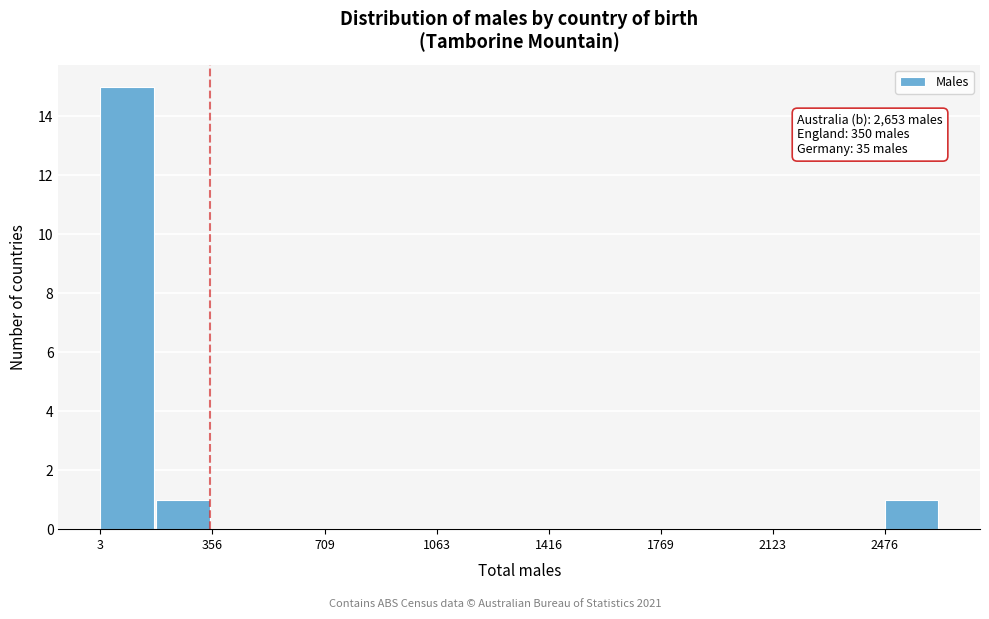

Read against the x-axis, roughly where is the centre of the tallest bar?

100